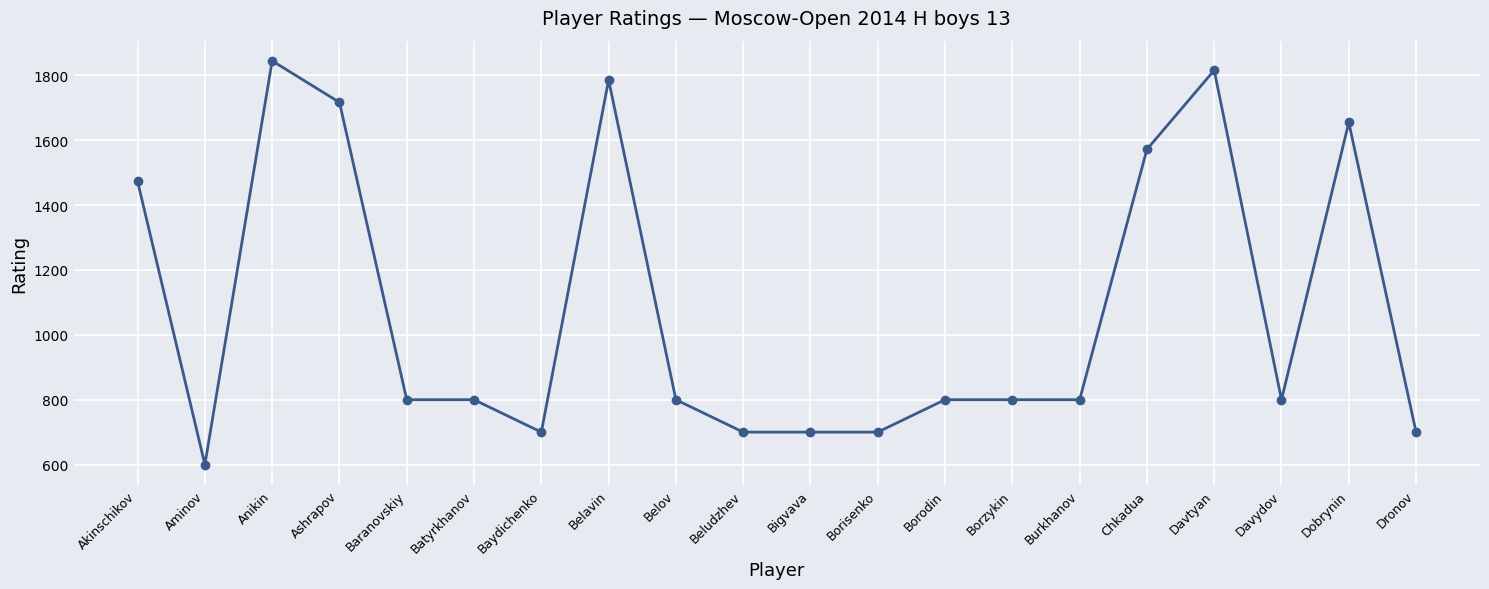

Approximately how many times larger is the value at Belov compared to Bigvava?

1.1